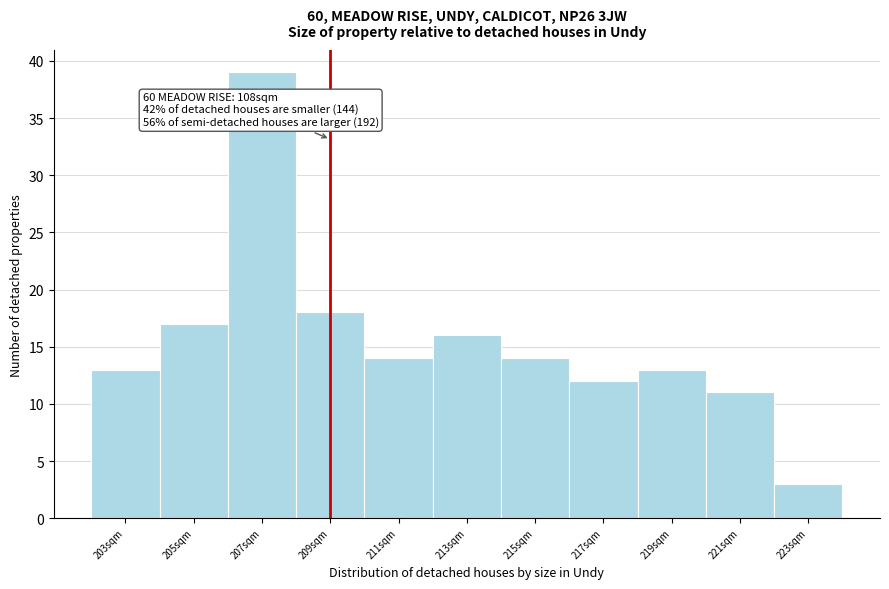

Reading right to left, extract all data points from this chart.

3	11	13	12	14	16	14	18	39	17	13